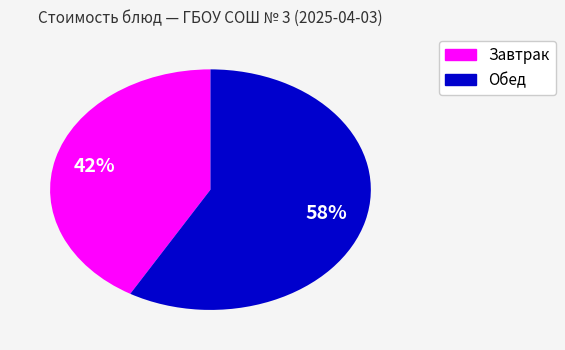

To the nearest percent, what is the average slice percentage?

50%